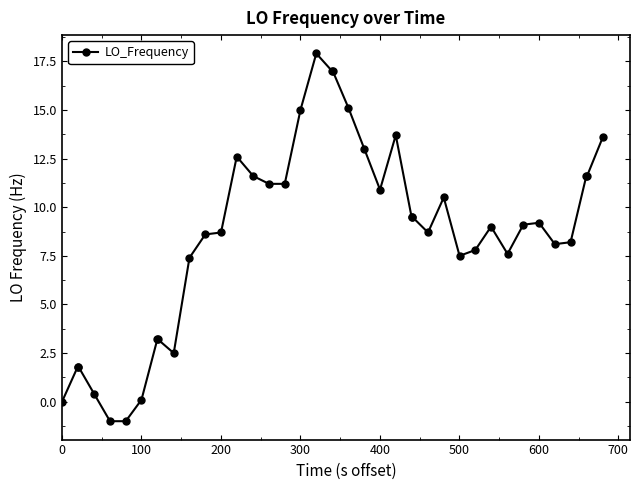

What is the value of the 24th point from the left?

10.9